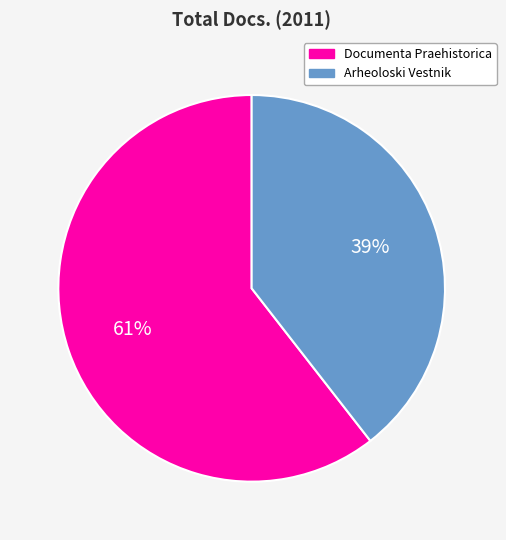

What is the largest slice in the pie chart?

Documenta Praehistorica